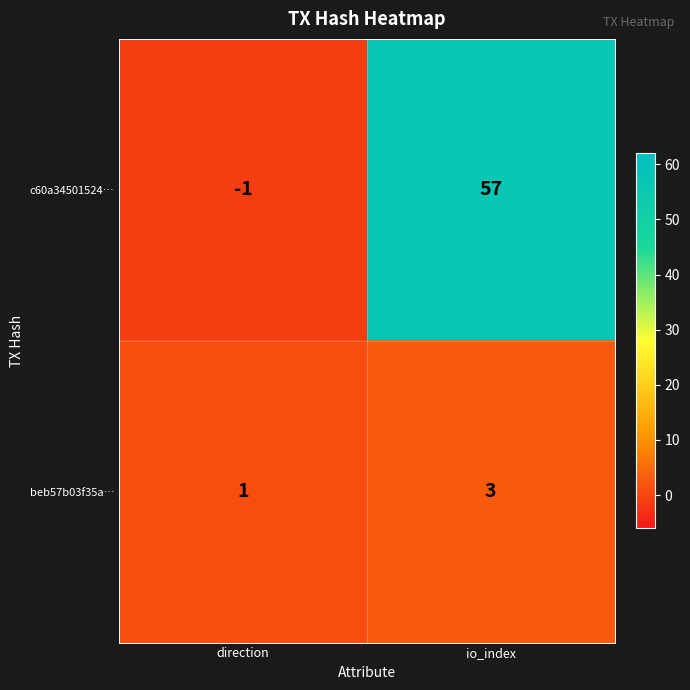

At which label is c60a34501524… closest to 28?

direction